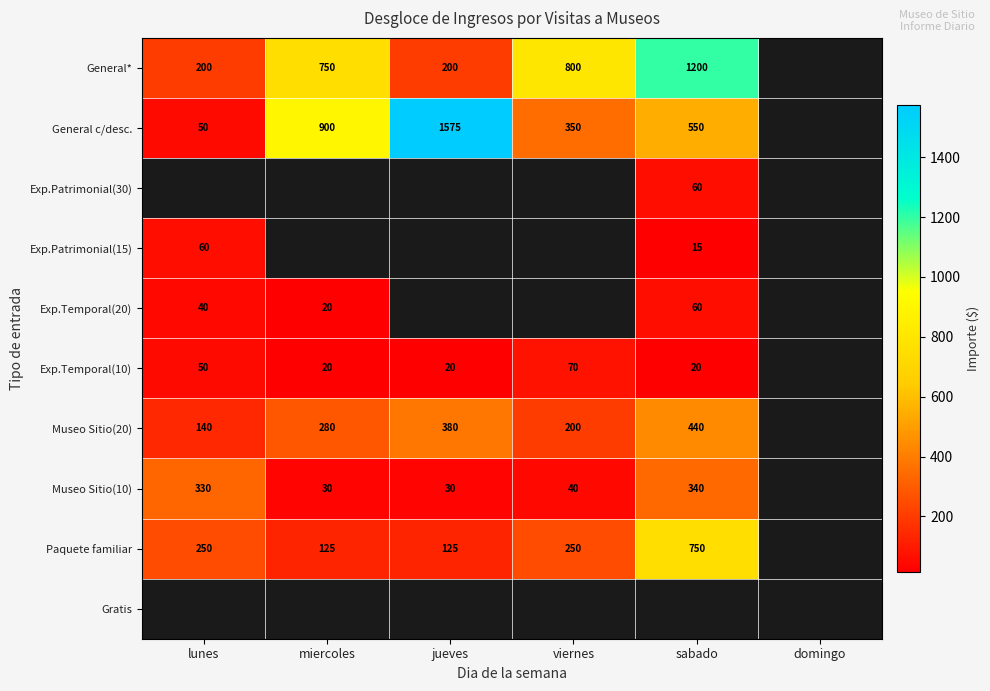

Which label corresponds to the largest value in the chart?

jueves